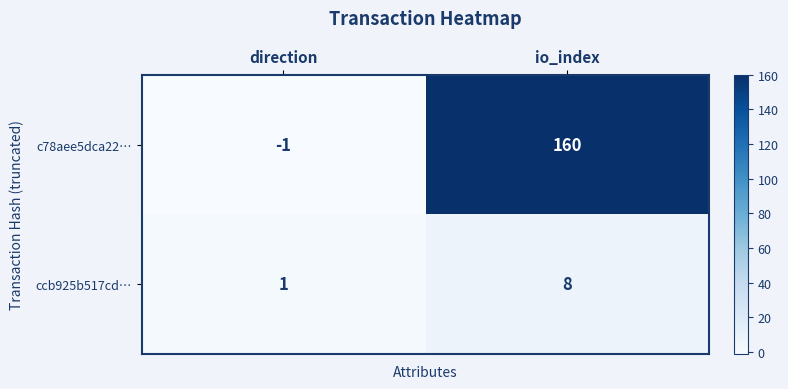

Which series changed the most between direction and io_index?

c78aee5dca22…